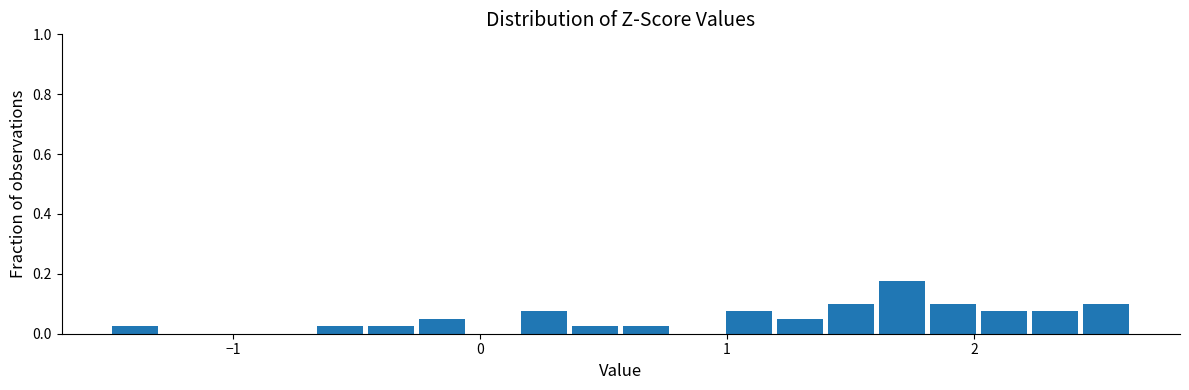

Read against the x-axis, roughly where is the centre of the tallest bar?

1.7